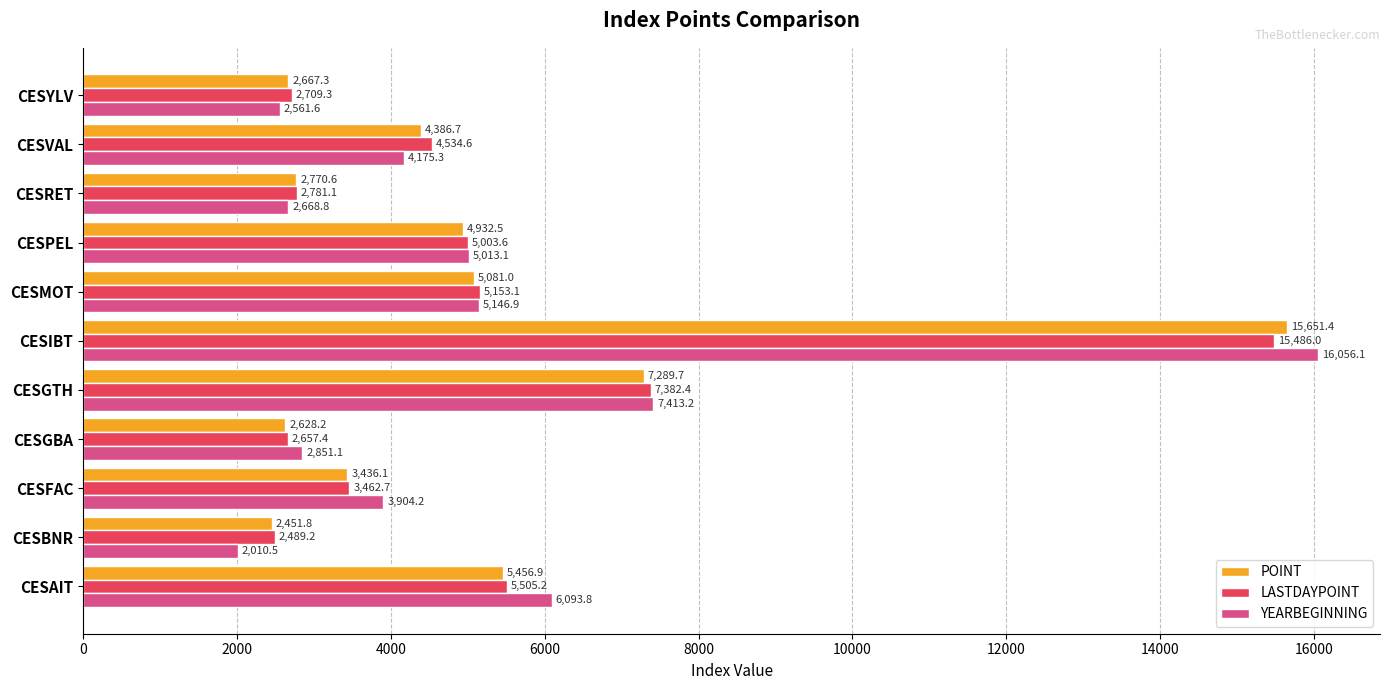

At which label is LASTDAYPOINT closest to 8987?

CESGTH